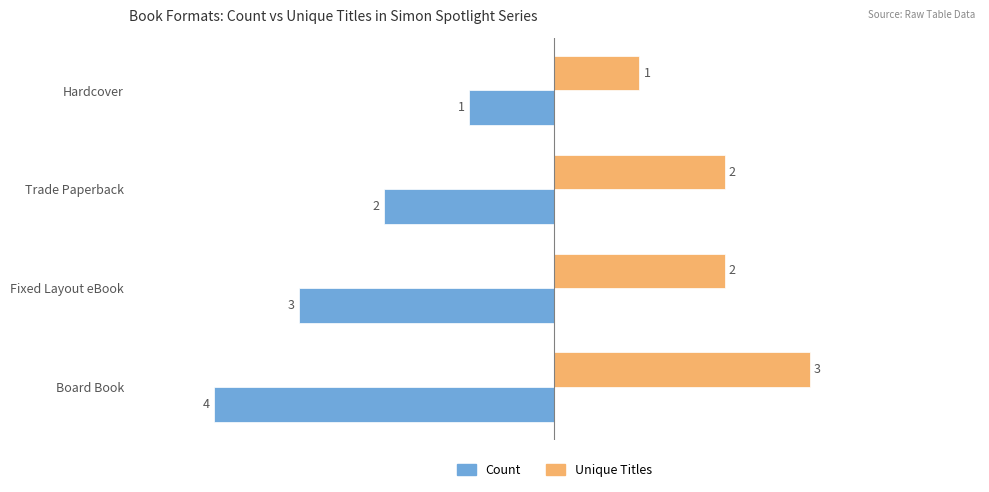

Rank the series at Board Book from lowest to highest value.

Count, Unique Titles